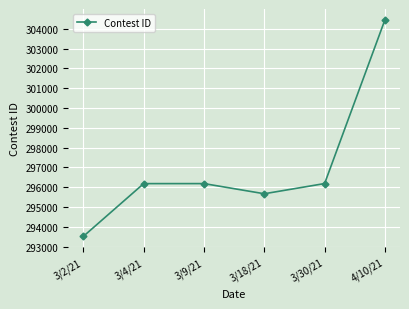

The value at 3/30/21 is 296181. True or false?

True